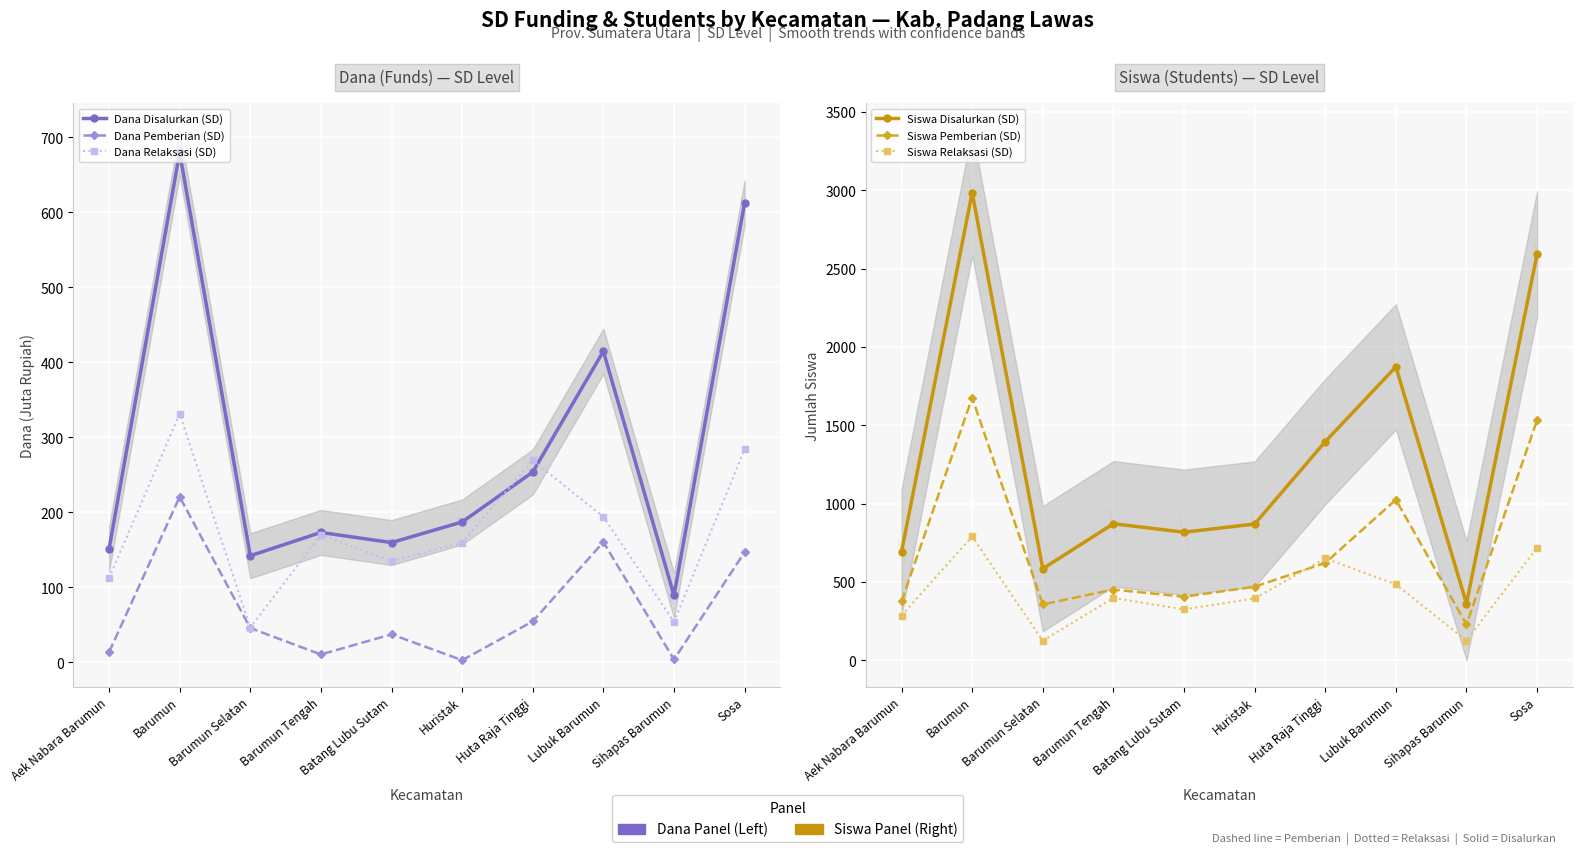

How many intersections are there between Siswa Pemberian (SD) and Siswa Relaksasi (SD)?

2